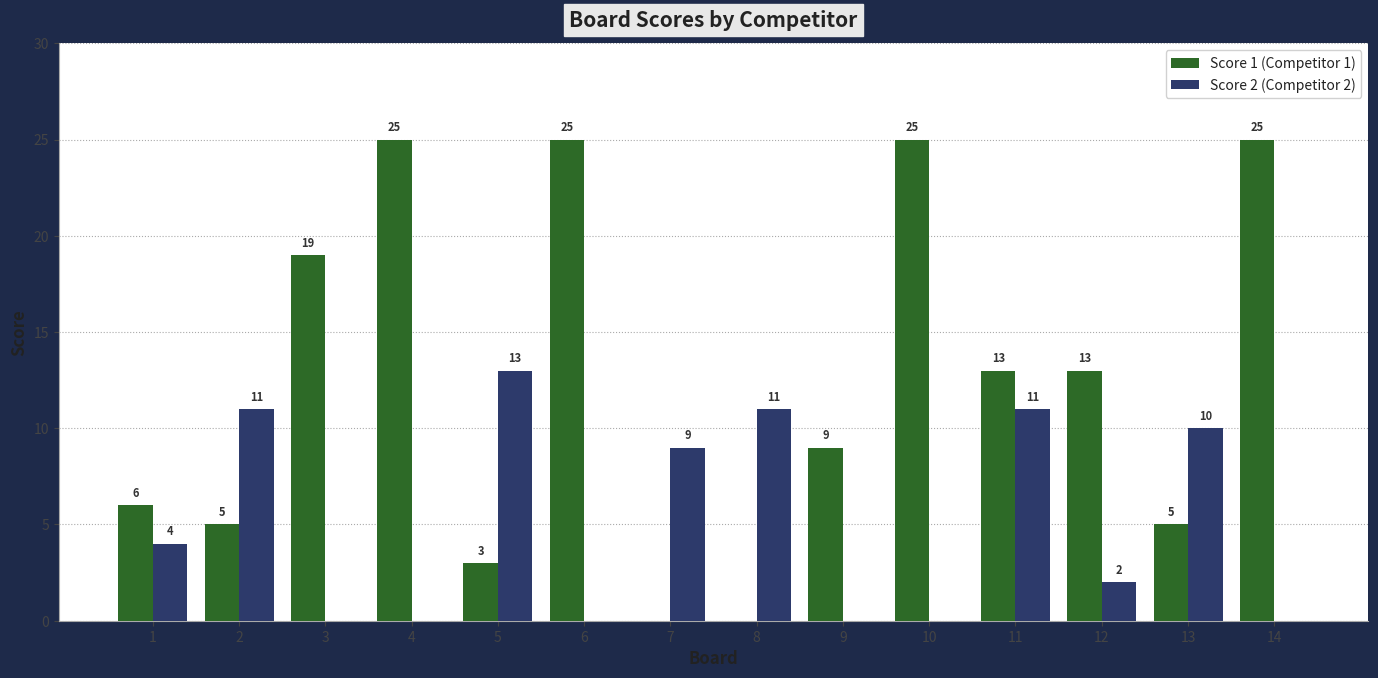

Reading left to right, list all the values displayed in this chart.

Score 1 (Competitor 1): 1=6	2=5	3=19	4=25	5=3	6=25	7=0	8=0	9=9	10=25	11=13	12=13	13=5	14=25
Score 2 (Competitor 2): 1=4	2=11	3=0	4=0	5=13	6=0	7=9	8=11	9=0	10=0	11=11	12=2	13=10	14=0